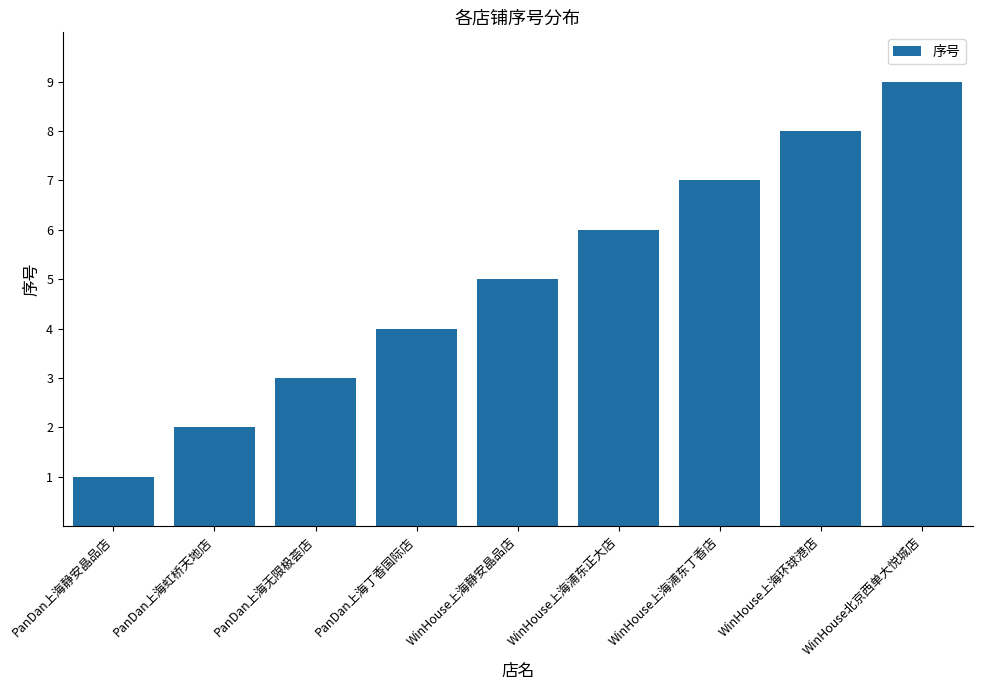

What is the label of the 4th bar from the left?

PanDan上海丁香国际店